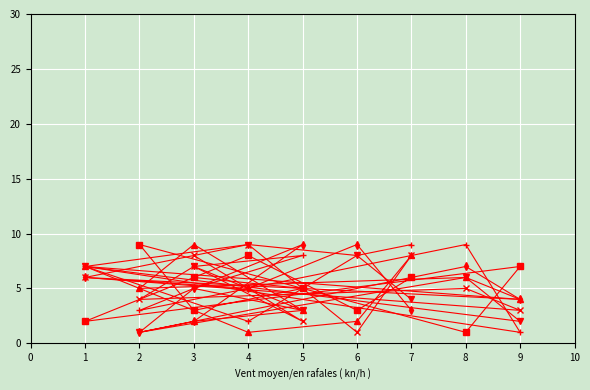

Count the col_3 values in the range 3 to 7.

6